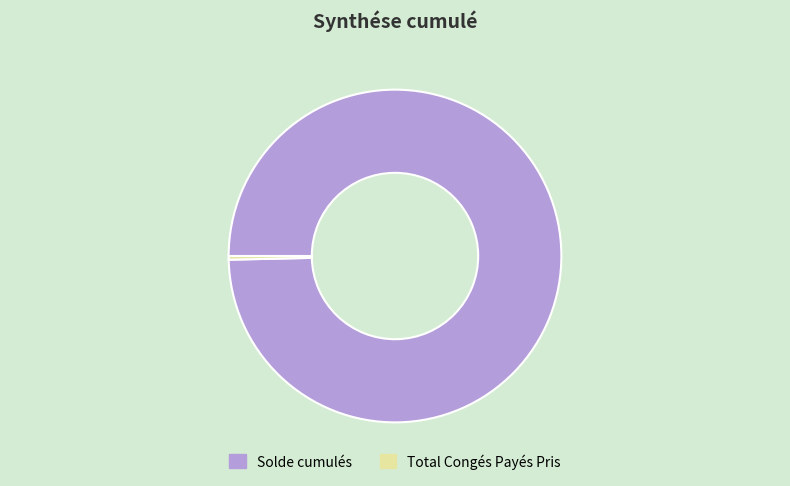

Is there any slice that represents more than half of the pie?

Yes